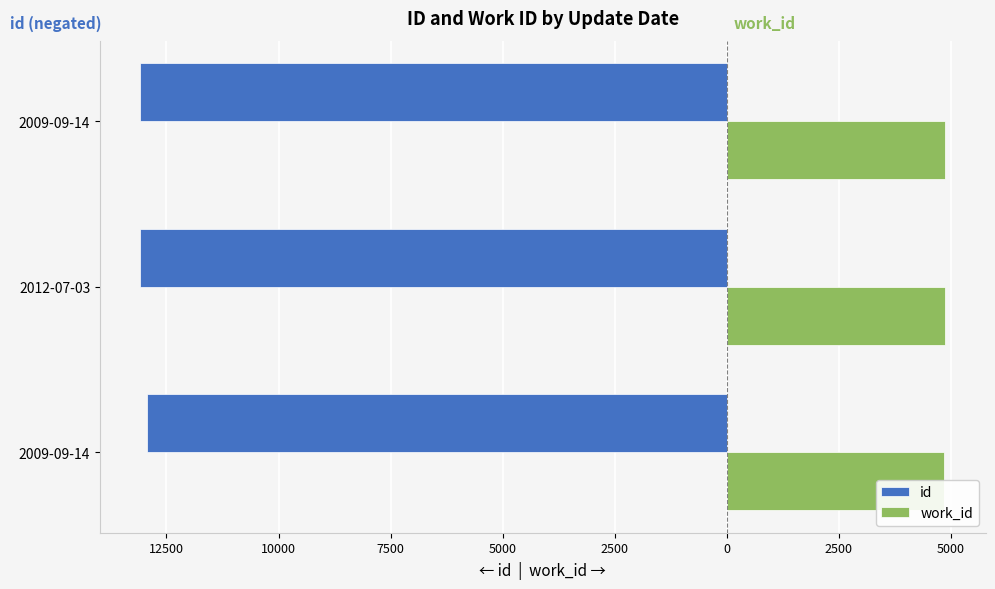

What is the sum of all id values?

-39099